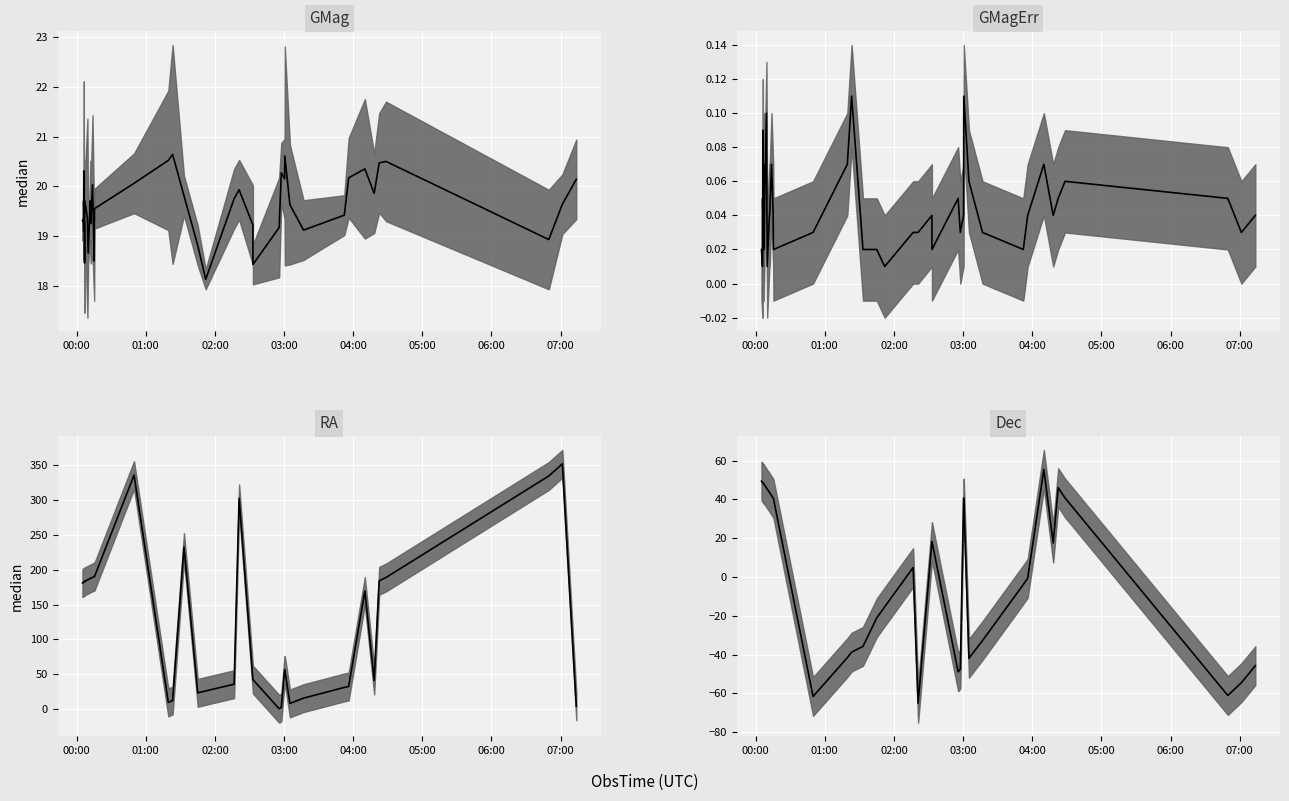

Which series has the largest total across all categories?

RA median